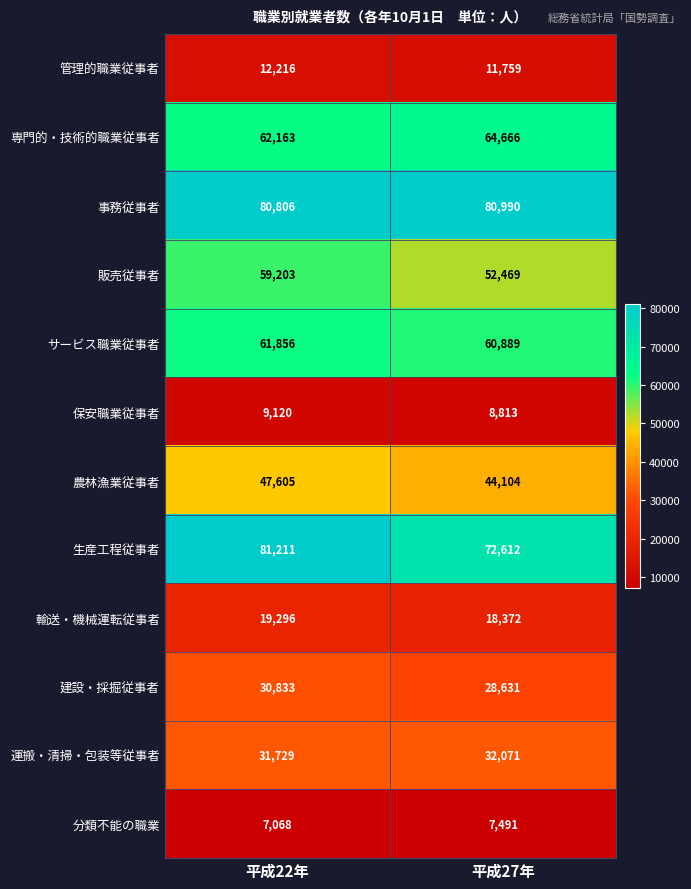

Which category has the lowest value across all series?

平成22年